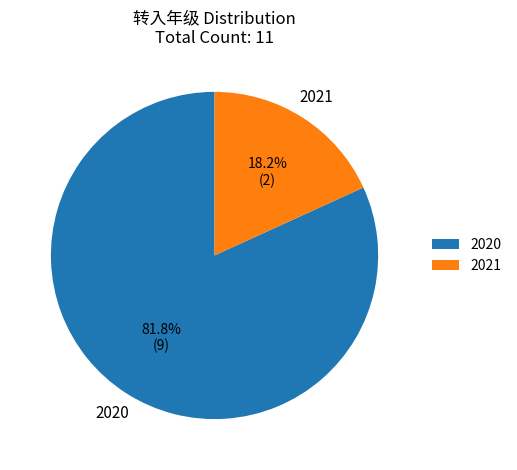

What is the largest slice in the pie chart?

2020